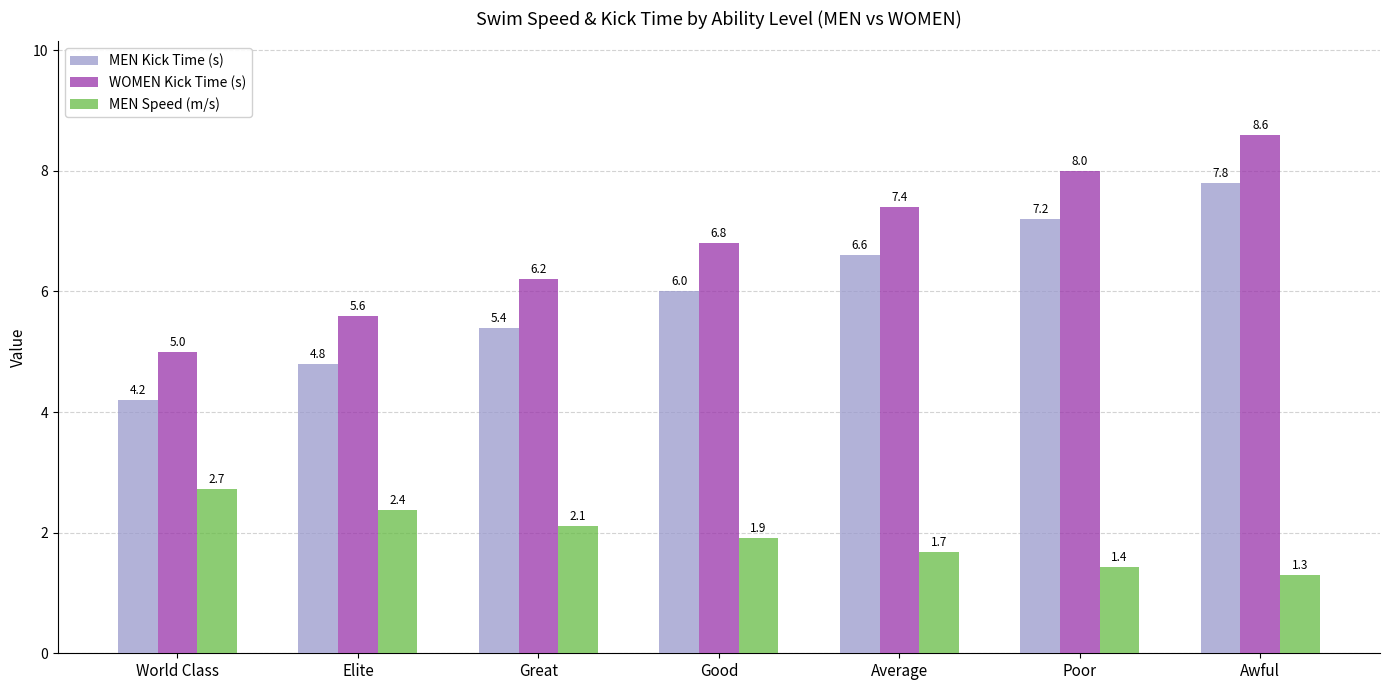

Which series has the largest total across all categories?

WOMEN Kick Time (s)